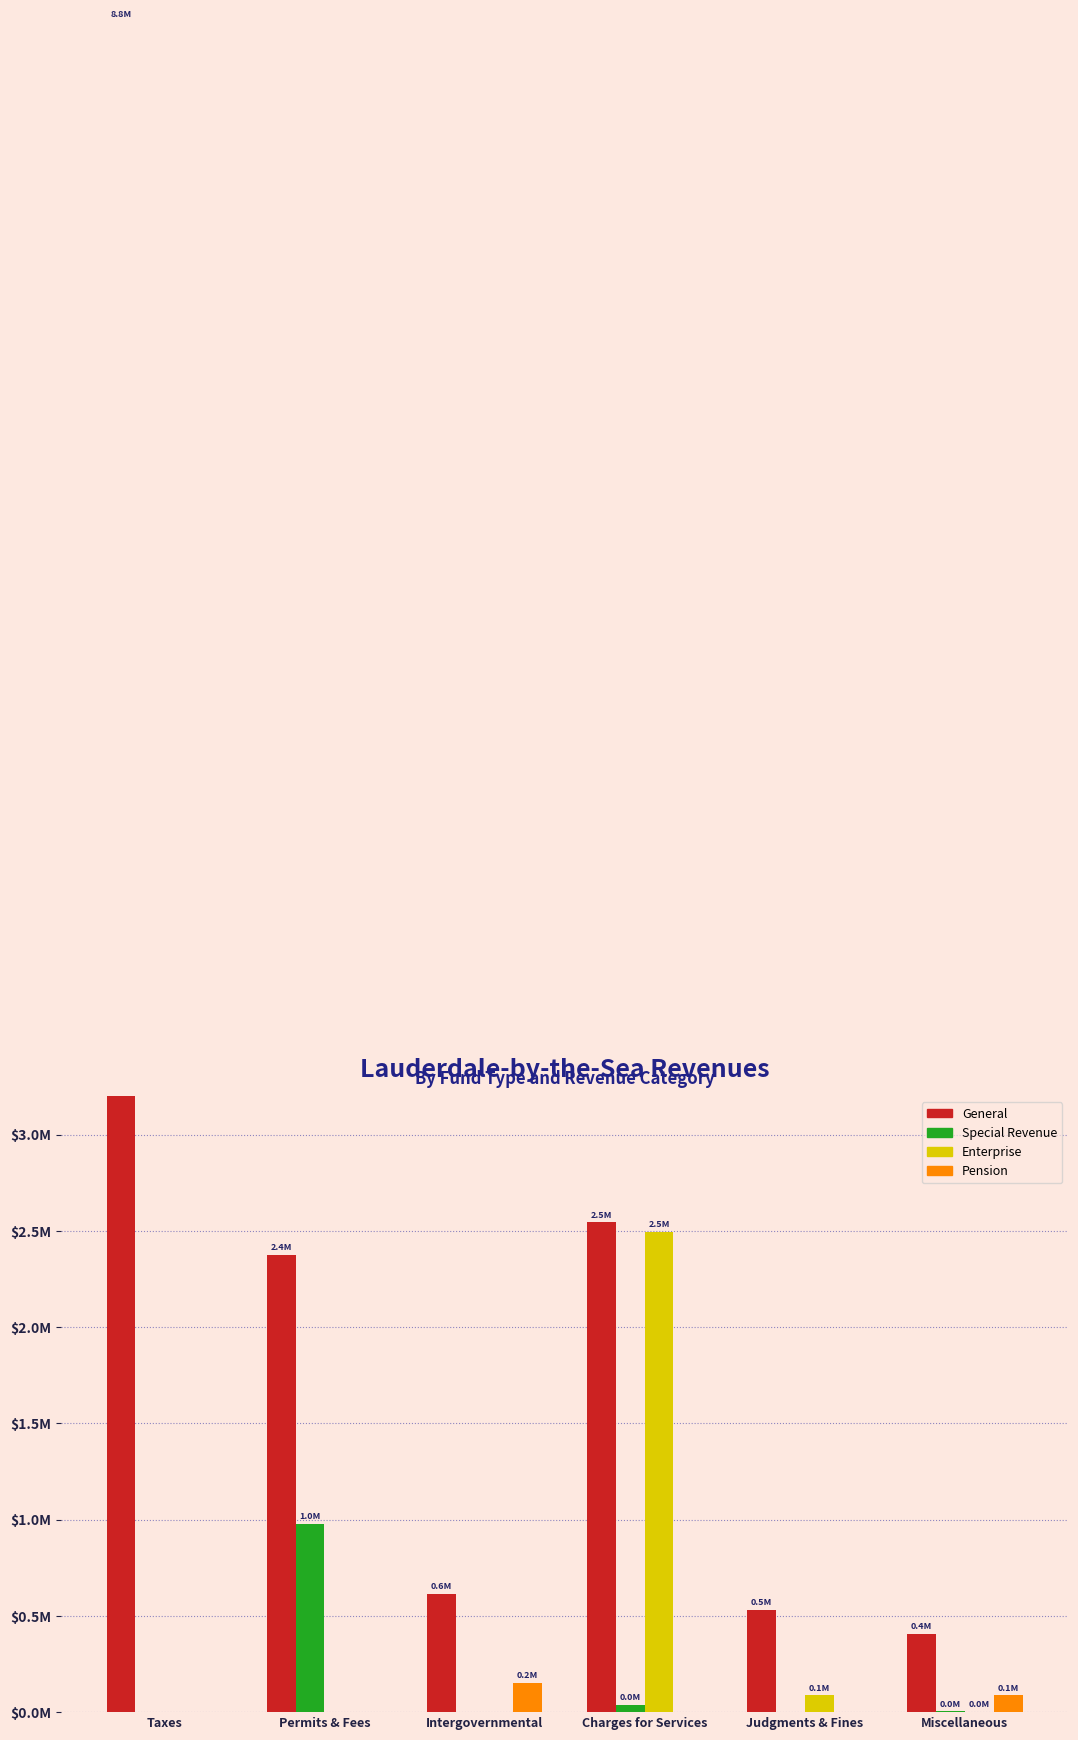

Reading left to right, what are all the values shown in this chart?

General: 8781660	2374344	614361	2544863	531637	405965
Special Revenue: 0	979710	0	36814	0	4787
Enterprise: 0	0	0	2495515	87251	2043
Pension: 0	0	153054	0	0	86589